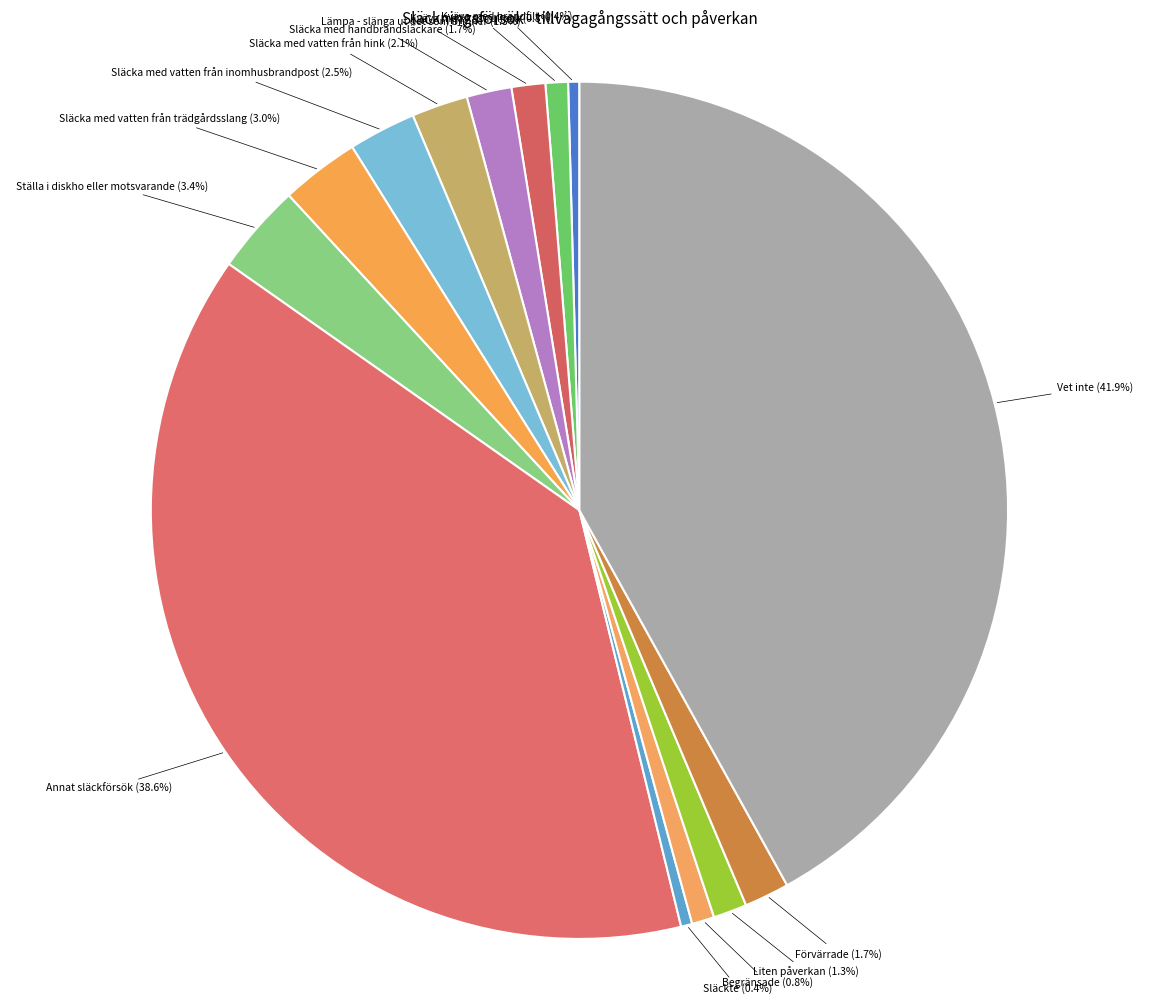

How many slices are in this pie chart?

14